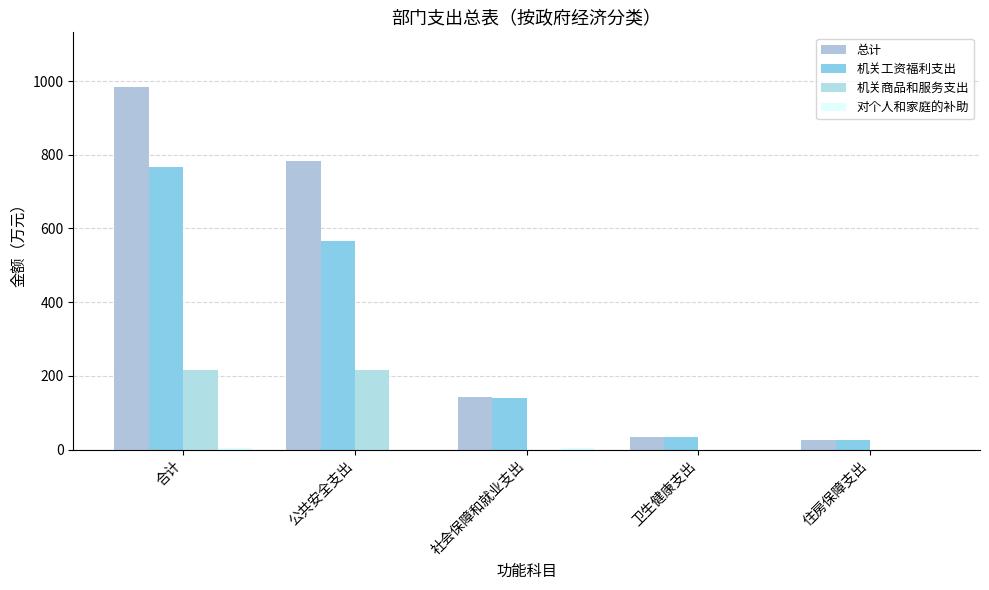

What is the label of the 3rd bar from the left?

社会保障和就业支出